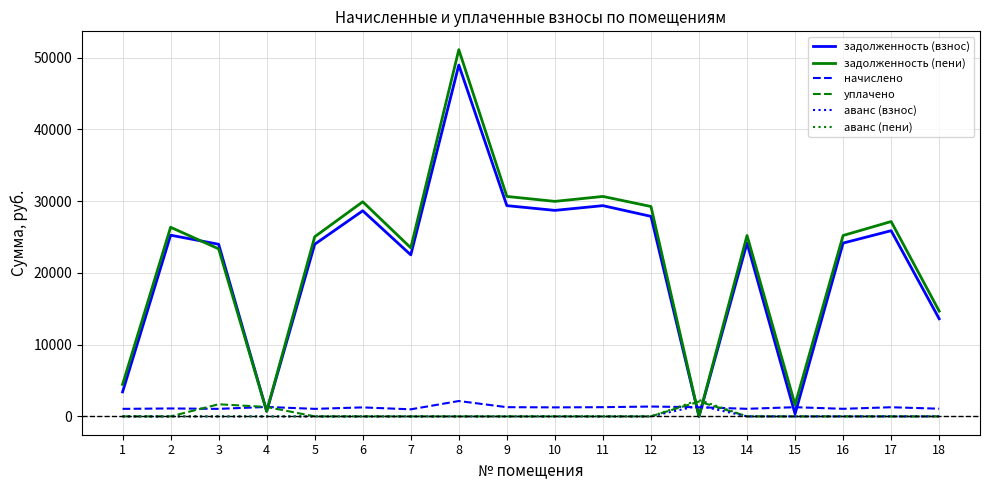

The value of аванс (пени) at 11 is 0.0. True or false?

True